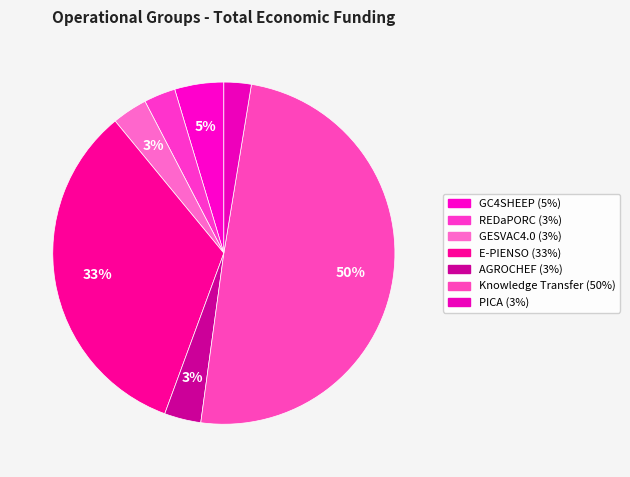

Does Knowledge Transfer account for over 50% of the chart?

No